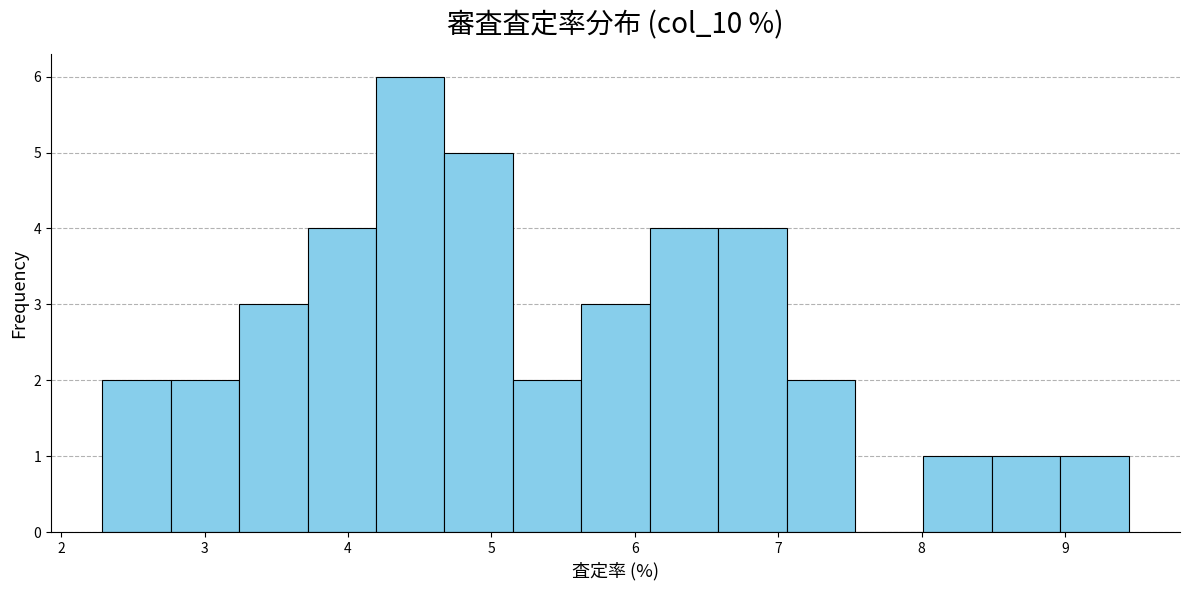

Reading left to right, transcribe this chart: for each bar, give the range it covers on the x-axis and its height. Neither the bar edges nor the heights are printed on the chart, so give them approximately, as read against the axes.

2.3 to 2.8: 2
2.8 to 3.2: 2
3.2 to 3.7: 3
3.7 to 4.2: 4
4.2 to 4.7: 6
4.7 to 5.1: 5
5.1 to 5.6: 2
5.6 to 6.1: 3
6.1 to 6.6: 4
6.6 to 7.1: 4
7.1 to 7.5: 2
7.5 to 8.0: 0
8.0 to 8.5: 1
8.5 to 9.0: 1
9.0 to 9.4: 1